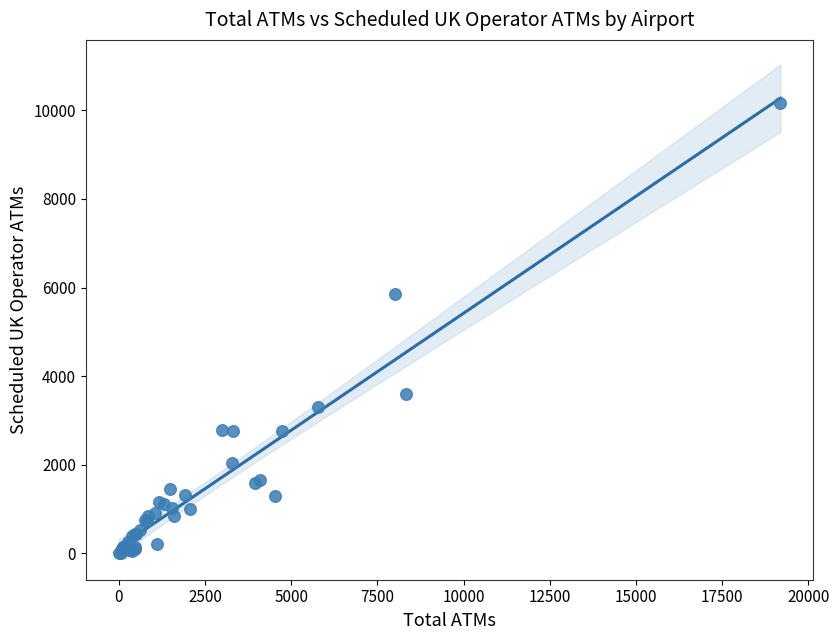

What Y value in the scatter plot is closest to 5081?

5862